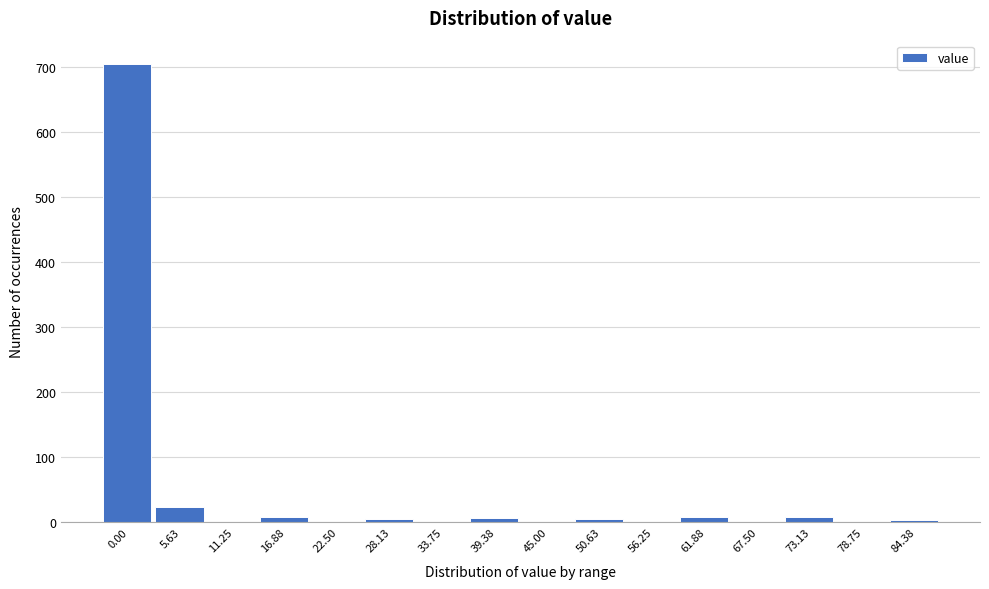

What is the change in value from 5.63 to 22.50?

-23